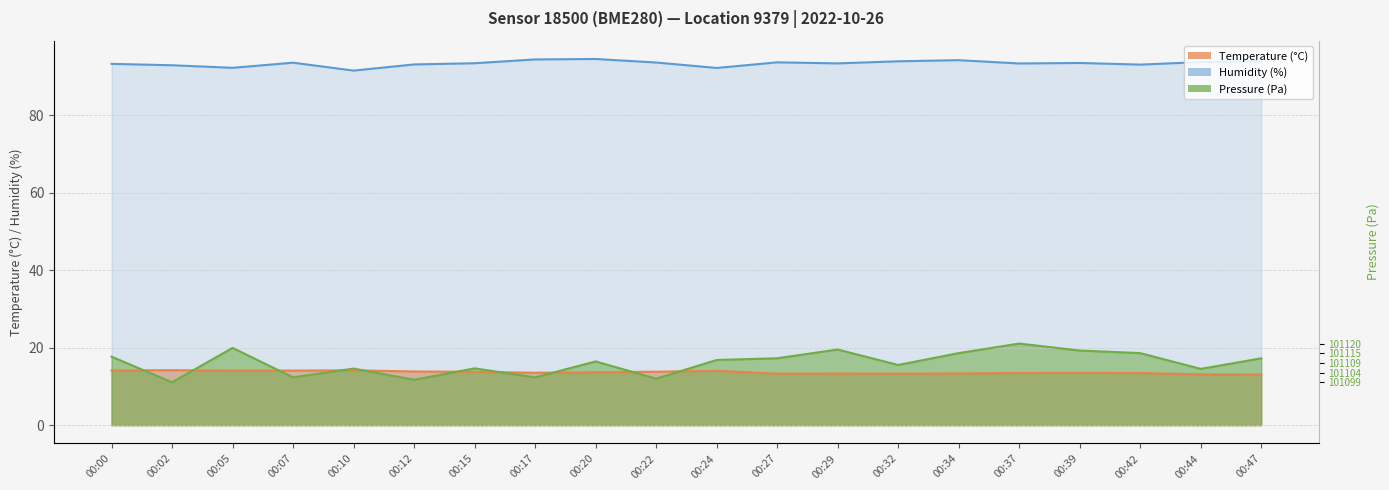

At 00:24, list the series in order from smallest to largest.

temperature, pressure_norm, humidity